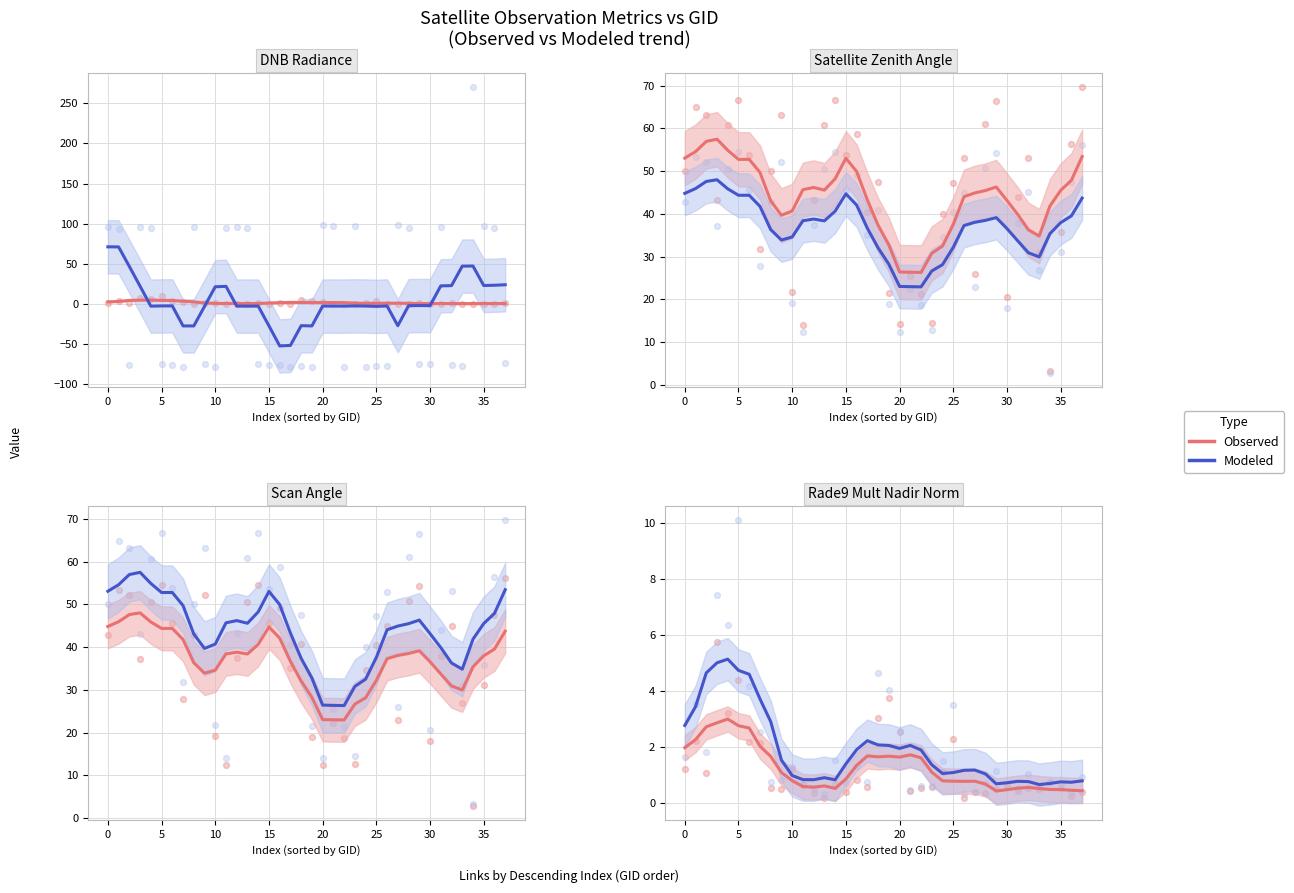

What is the total value across all series at 19?

3.7